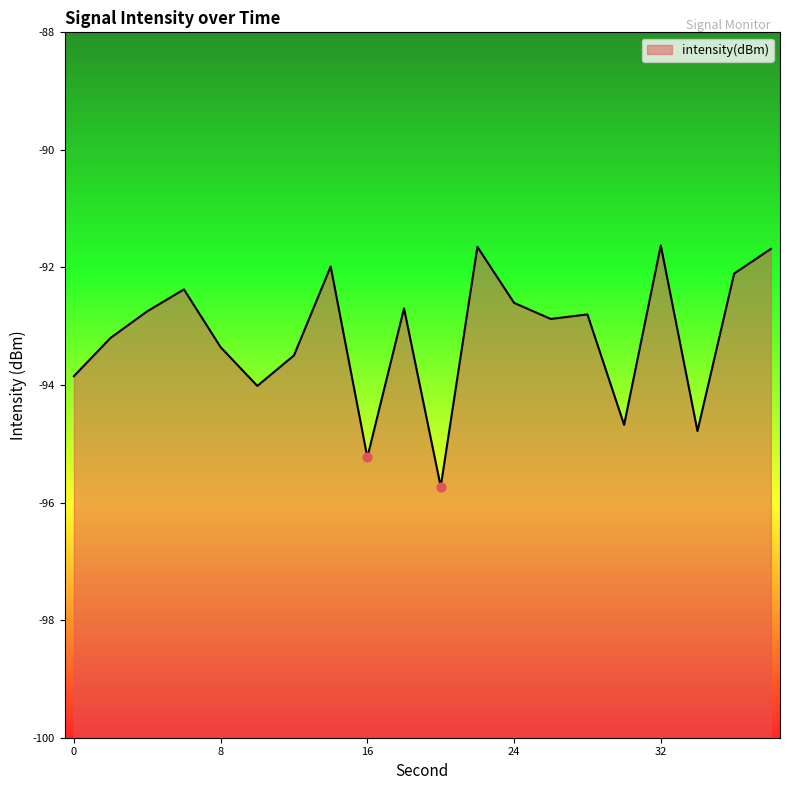

Between 36 and 2, which is larger?

36